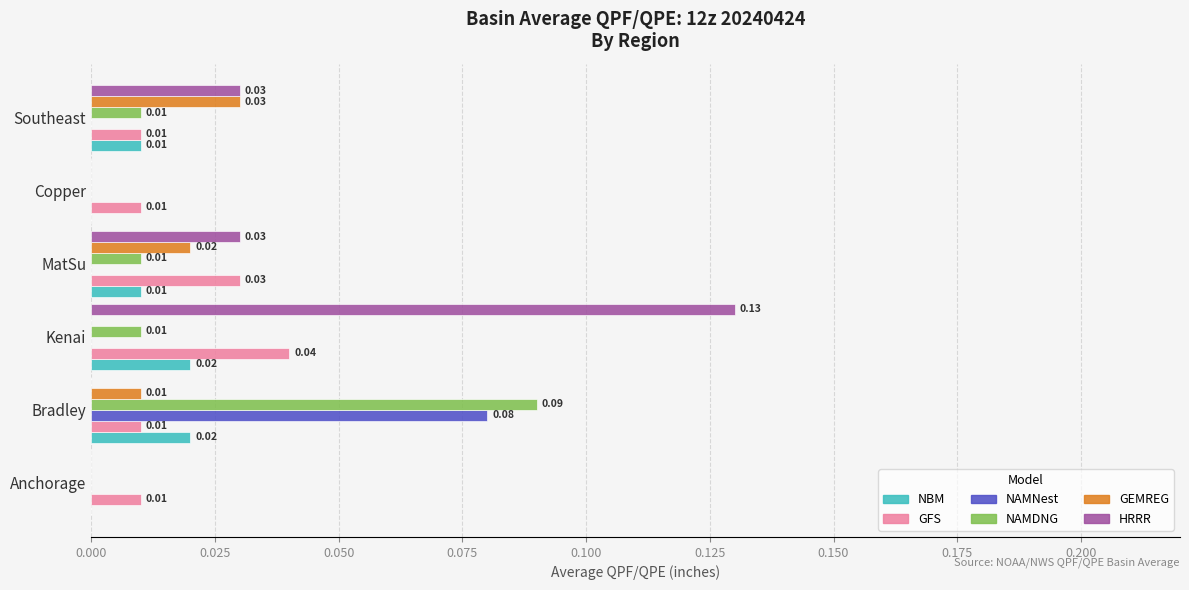

Which category has the highest value in the HRRR series?

Kenai